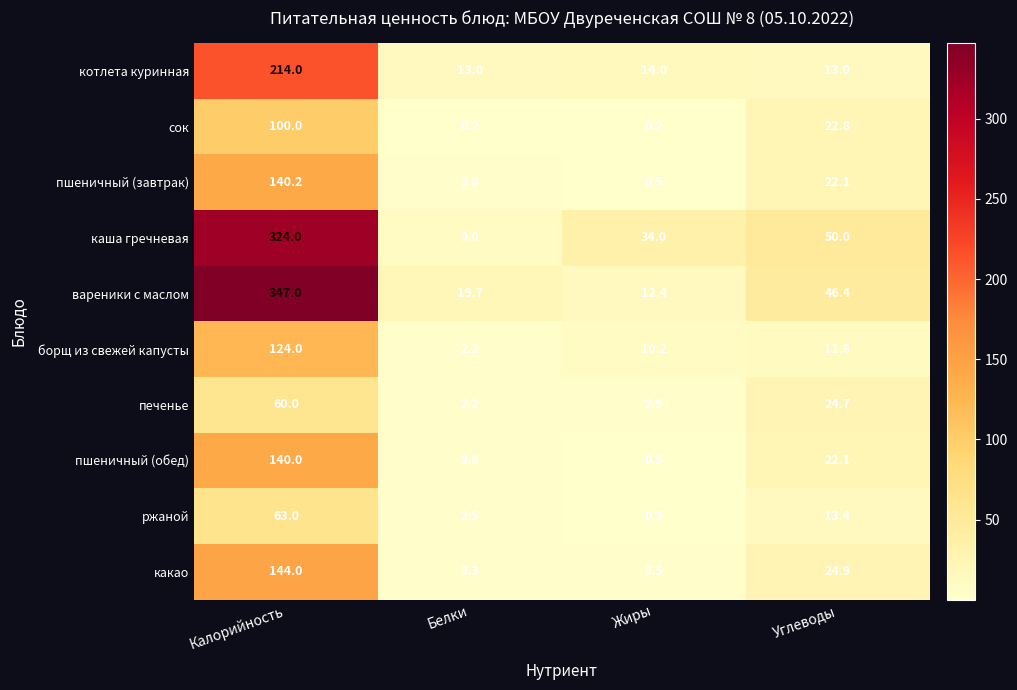

What is the approximate value of пшеничный (обед) at Белки?

3.8